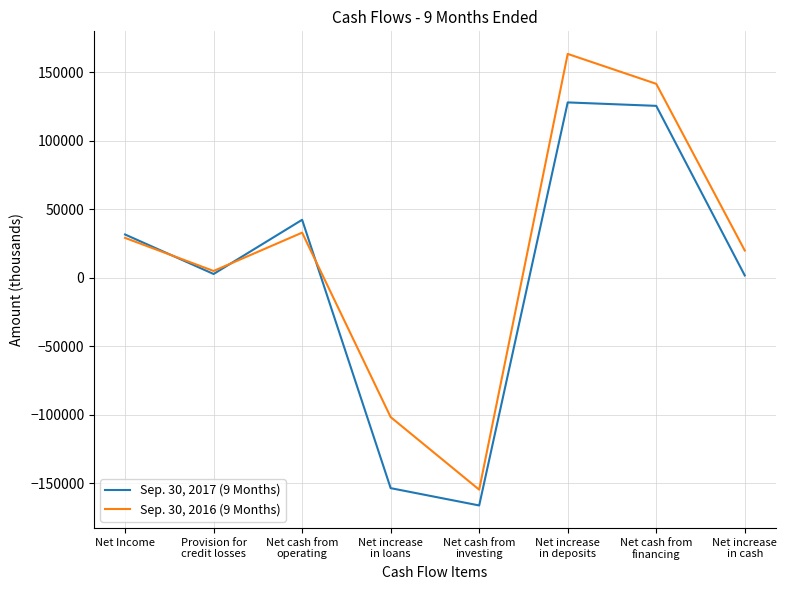

How many lines are shown in the chart?

2